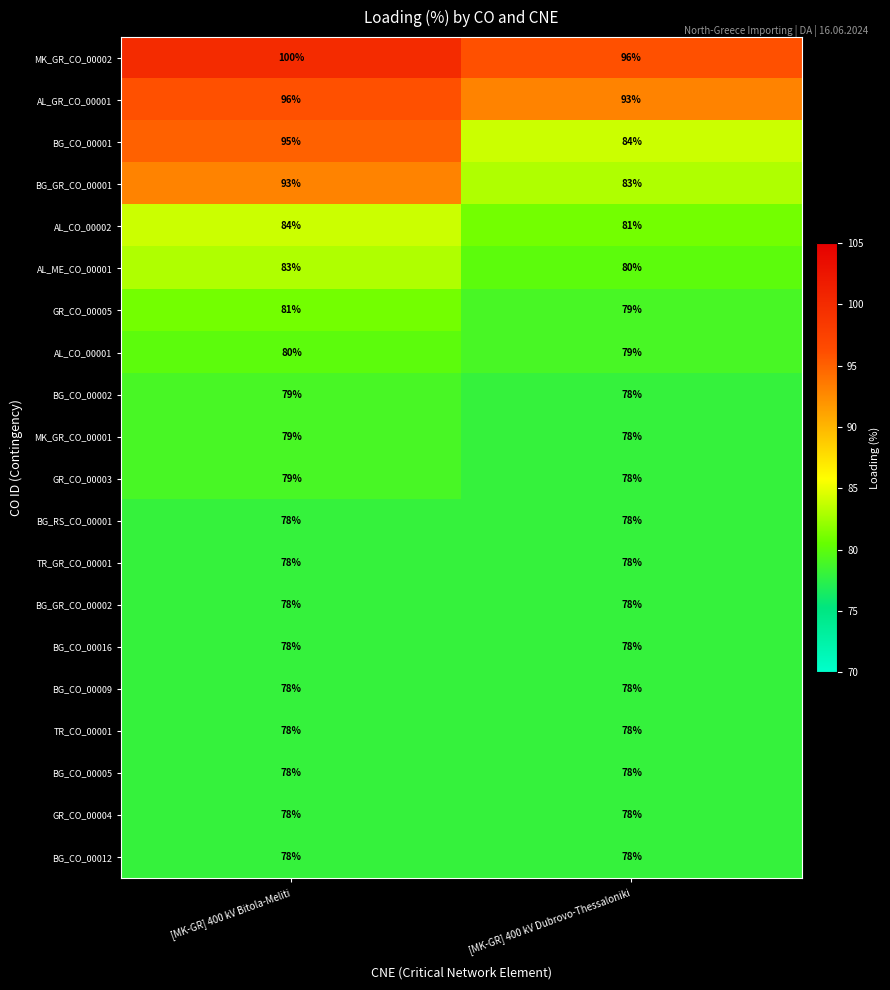

What is the minimum value shown in the chart?

78